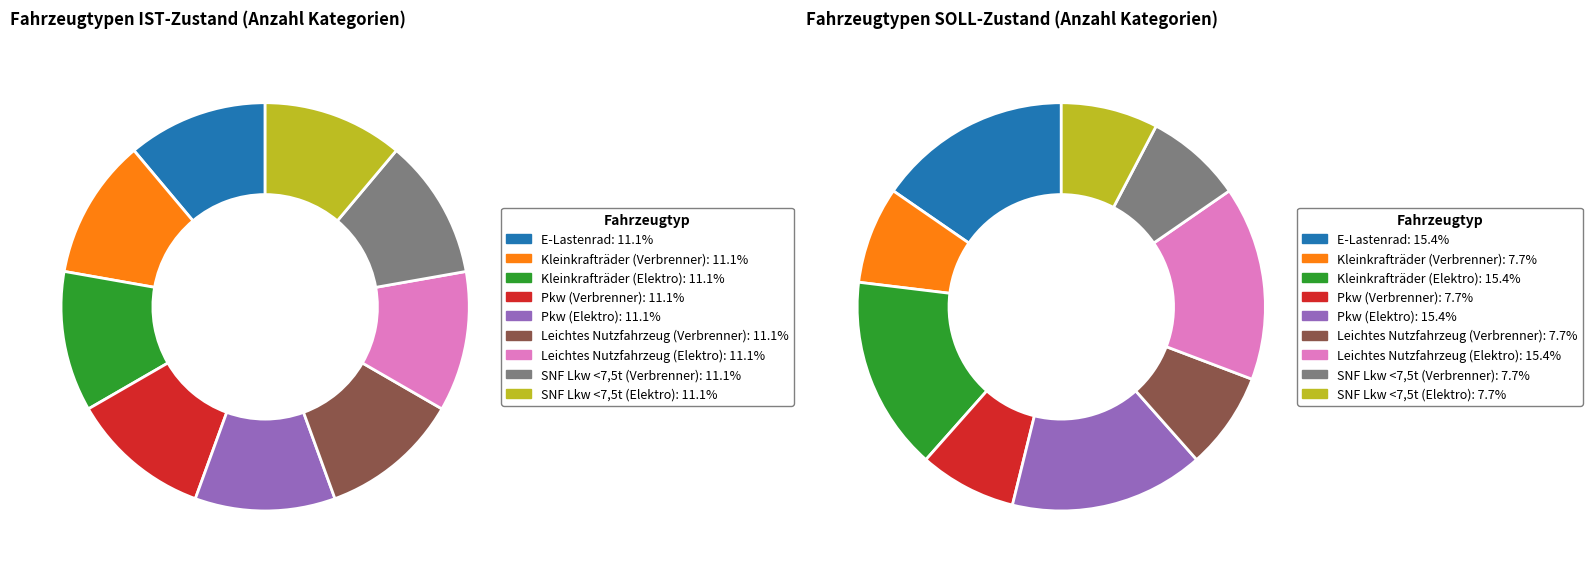

Combined, do Pkw (Verbrenner) and Leichtes Nutzfahrzeug (Verbrenner) account for over 50%?

No